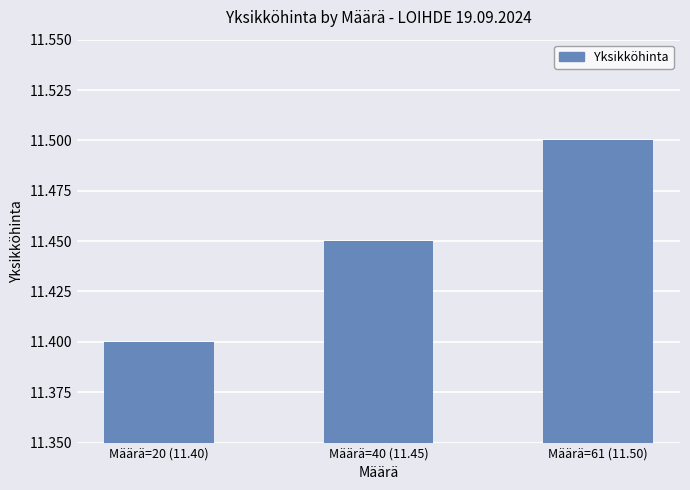

What position from the right is Määrä=61 (11.50)?

1